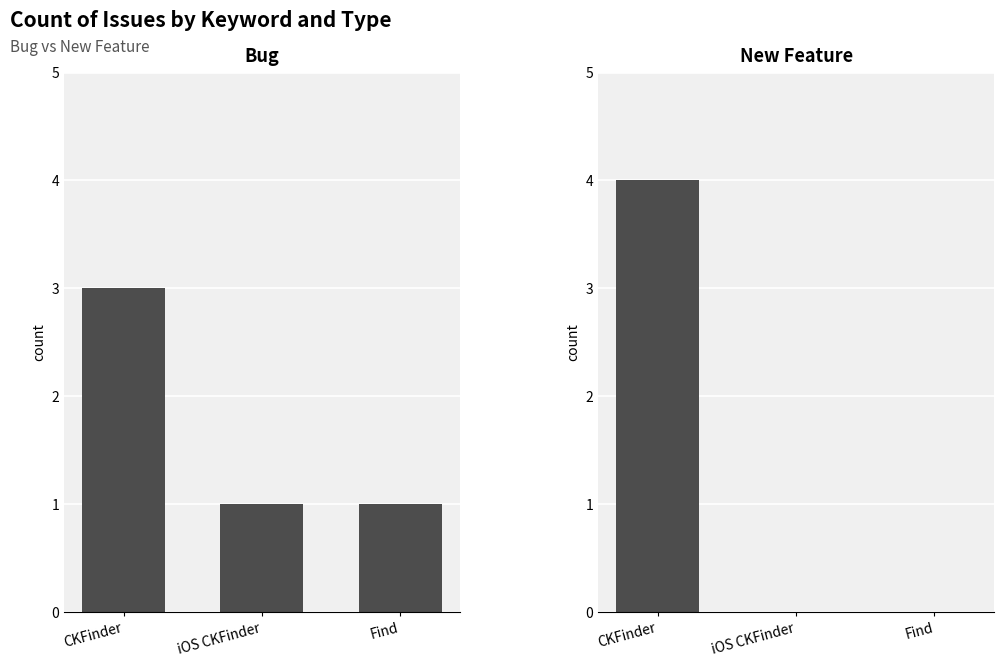

Which series changed the most between iOS CKFinder and Find?

Bug